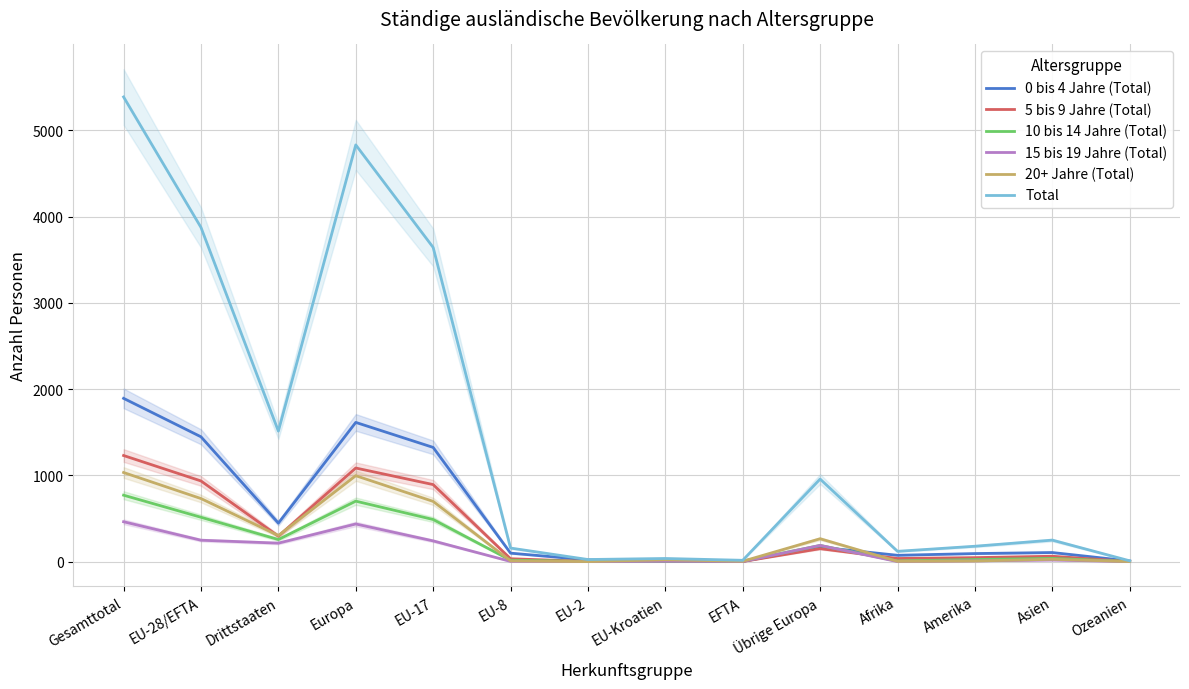

True or false: 0 bis 4 Jahre (Total) and 10 bis 14 Jahre (Total) intersect in this chart.

True